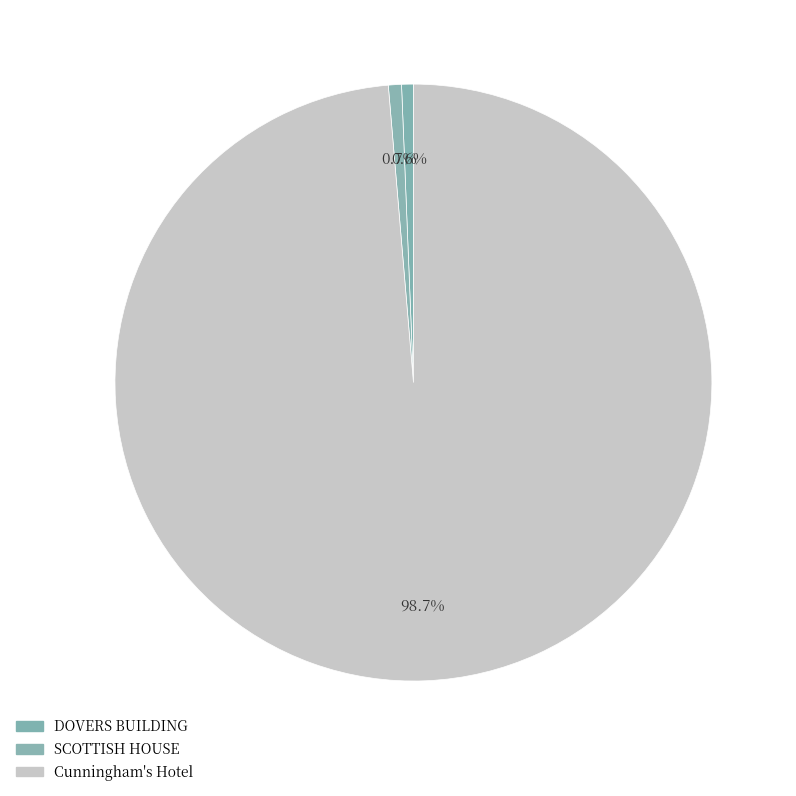

To the nearest percent, what portion does SCOTTISH HOUSE represent?

1%